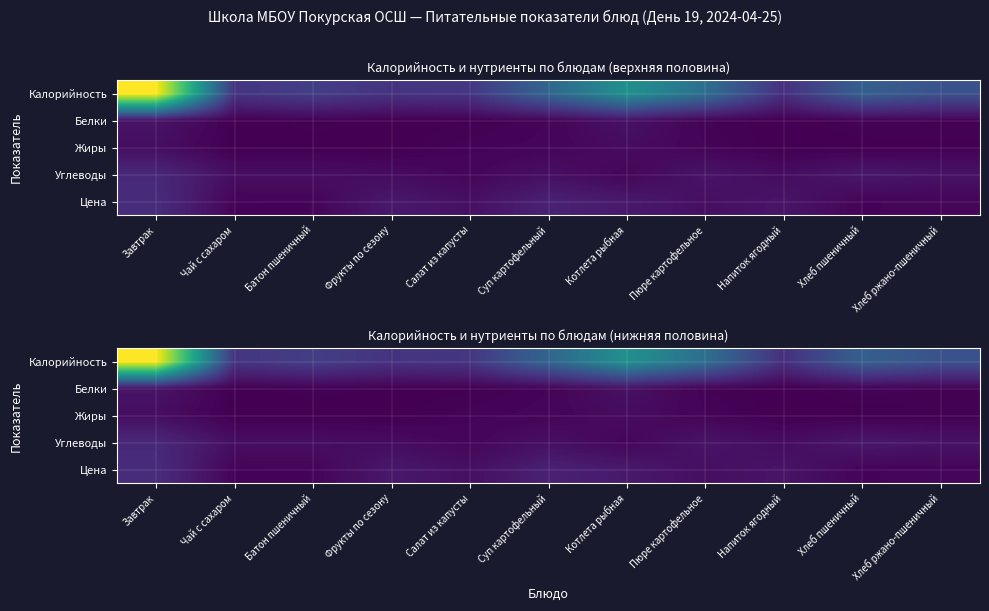

Which series has the largest total across all categories?

Калорийность